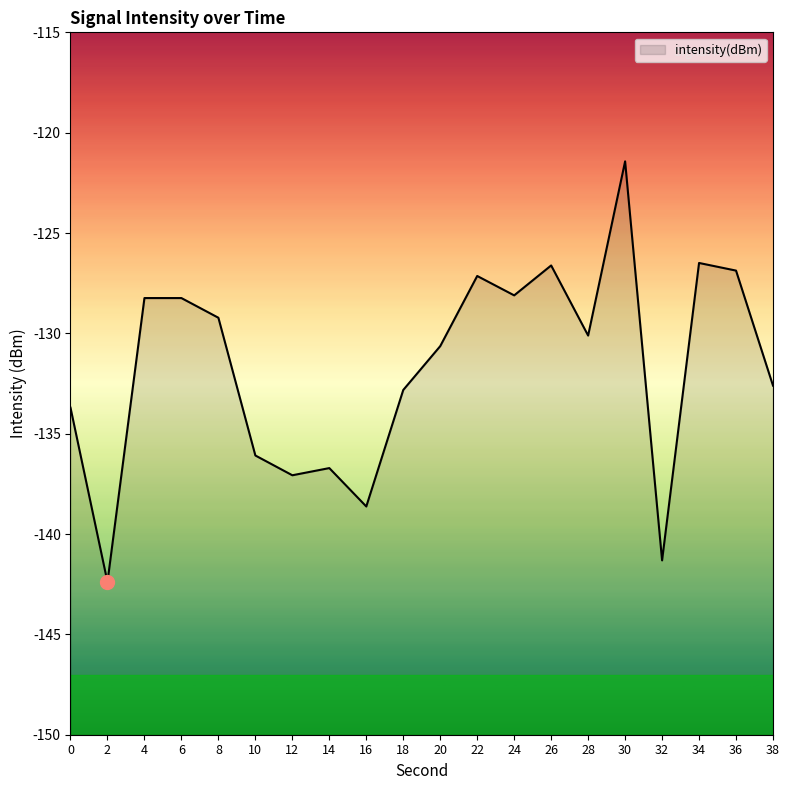

What is the minimum value shown in the chart?

-142.4